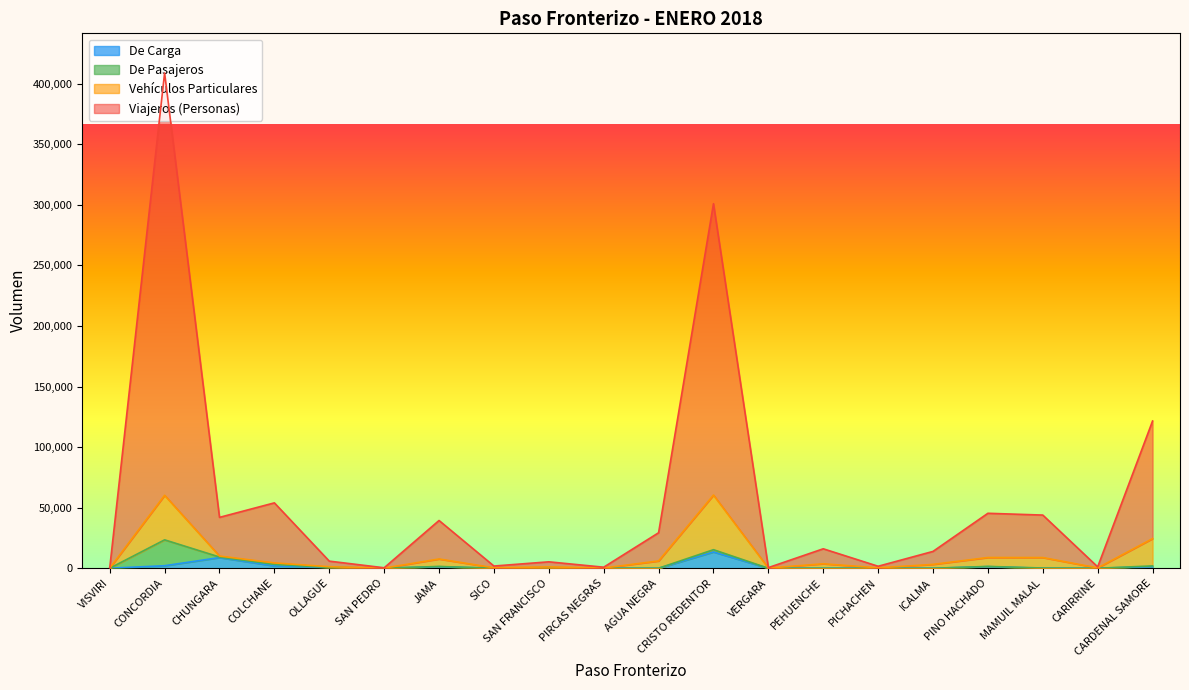

List the labels in order of Viajeros (Personas) value, largest first.

CONCORDIA, CRISTO REDENTOR, CARDENAL SAMORE, COLCHANE, PINO HACHADO, MAMUIL MALAL, CHUNGARA, JAMA, AGUA NEGRA, PEHUENCHE, ICALMA, OLLAGUE, SAN FRANCISCO, SICO, PICHACHEN, CARIRRINE, PIRCAS NEGRAS, VERGARA, SAN PEDRO, VISVIRI